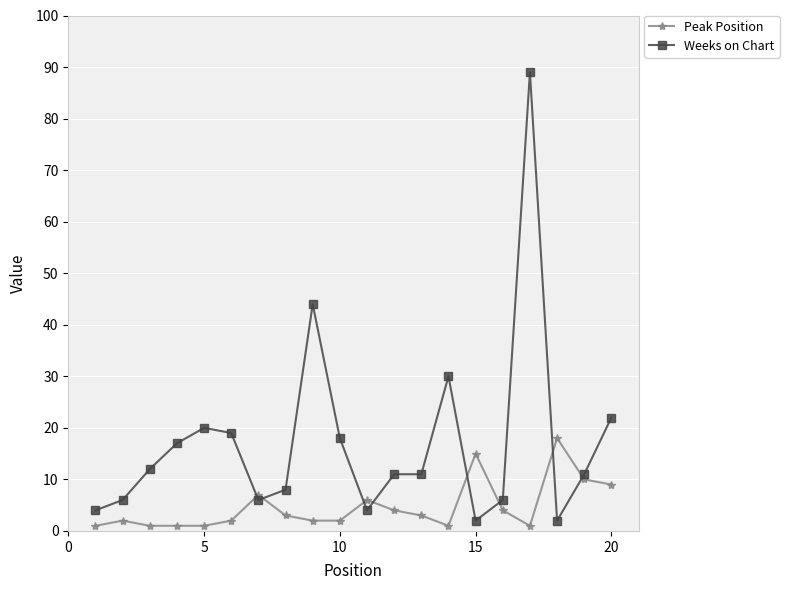

True or false: Weeks on Chart and Peak Position intersect in this chart.

True